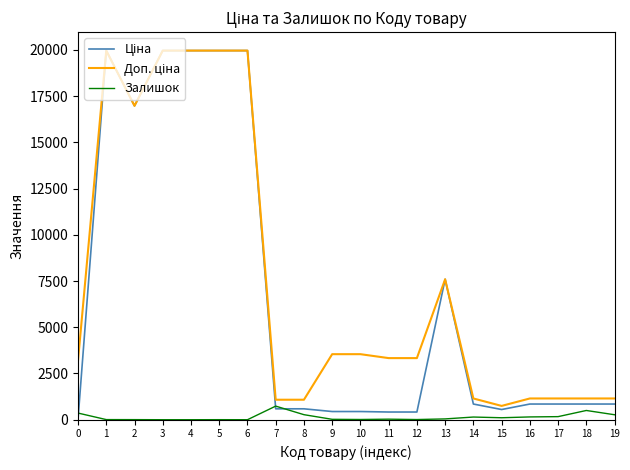

What is the total value across all series at 2?

33957.7